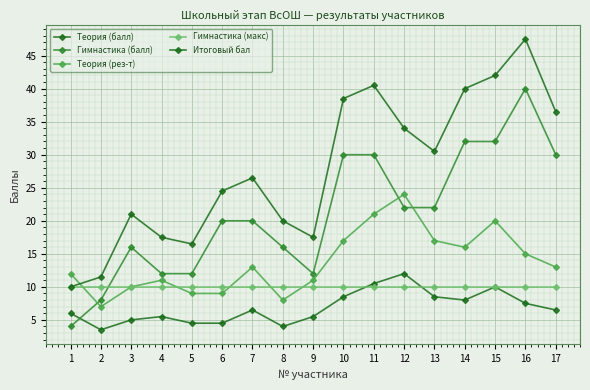

Does the chart have visible grid lines?

Yes